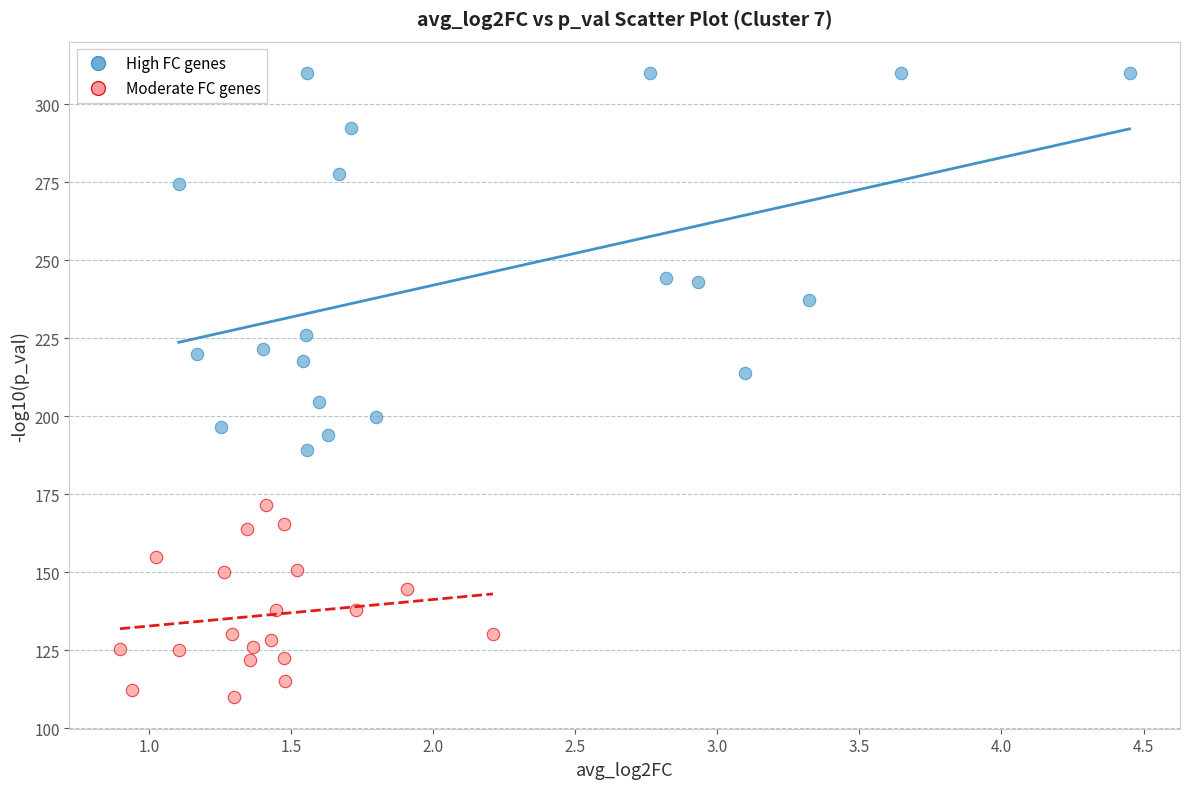

Which series reaches the maximum Y coordinate?

High FC genes